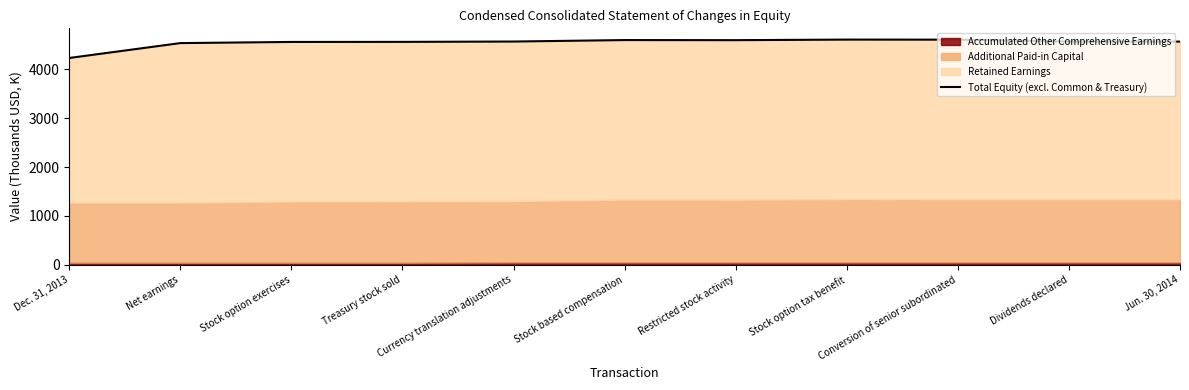

True or false: the data has more than 1 interior local peaks.

True